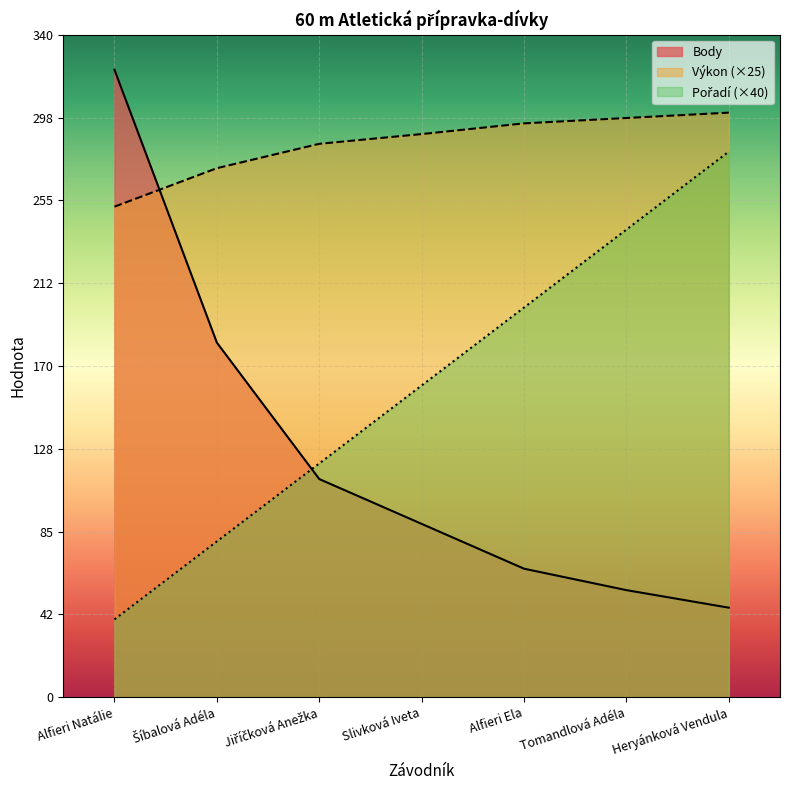

Is it true that Výkon equals 251.8 at Alfieri Natálie?

True